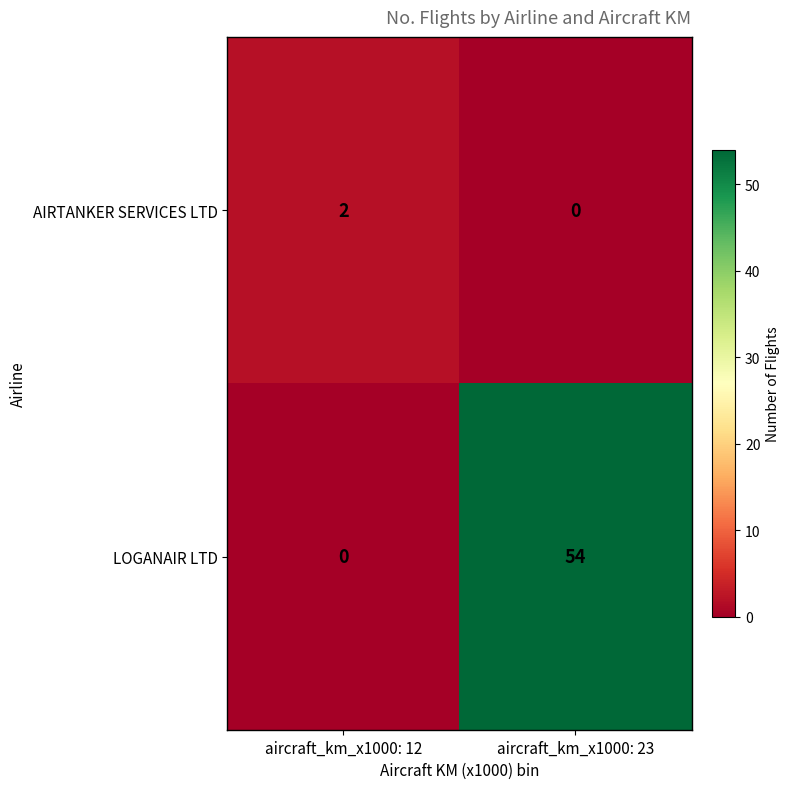

At aircraft_km_x1000: 12, list the series in order from smallest to largest.

LOGANAIR LTD, AIRTANKER SERVICES LTD